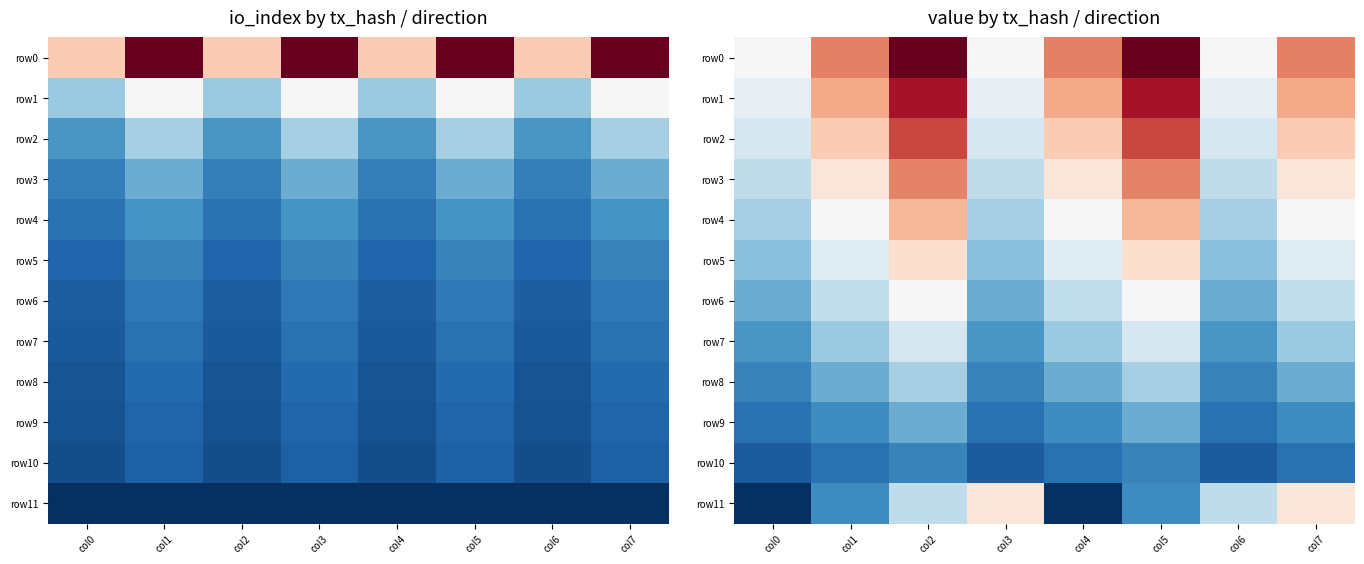

The row5 series shows 0.0 at col2. True or false?

True